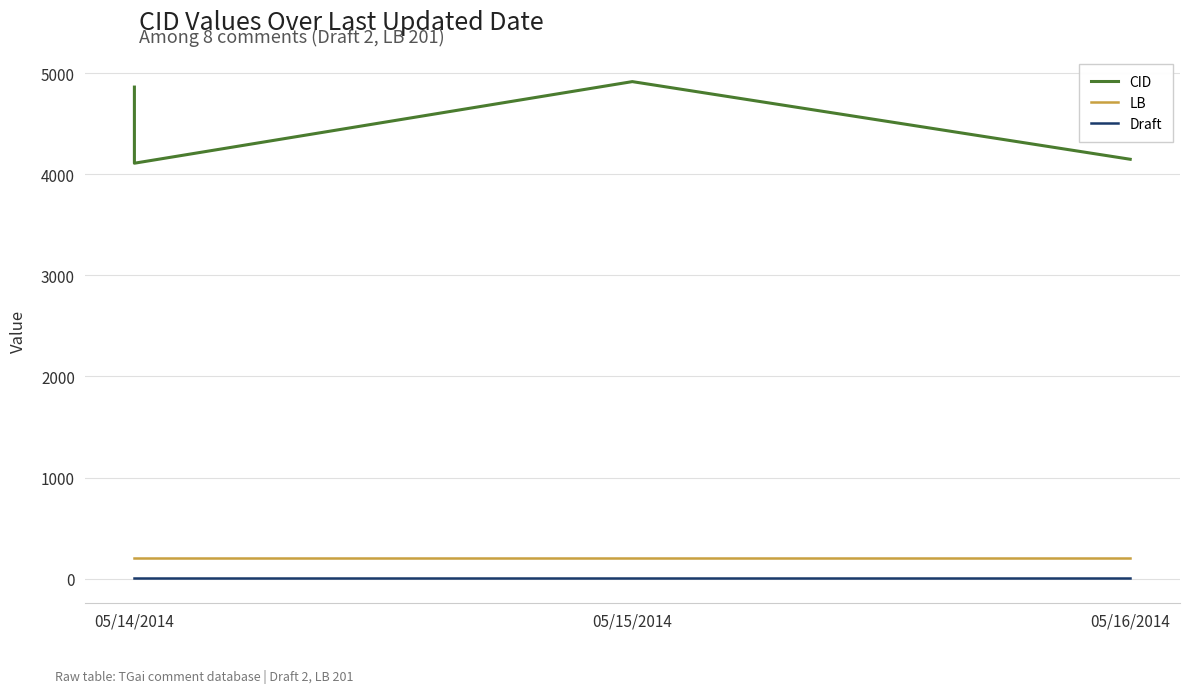

The value of CID at 05/14/2014 is 8120. True or false?

False